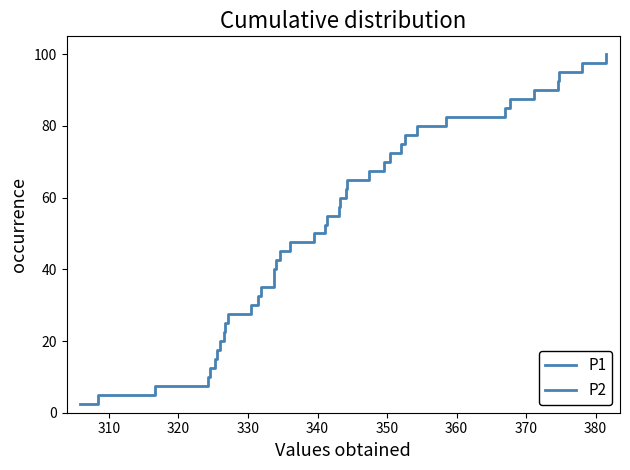

What is the value of the P1 point at the 38th from the left?

95.0